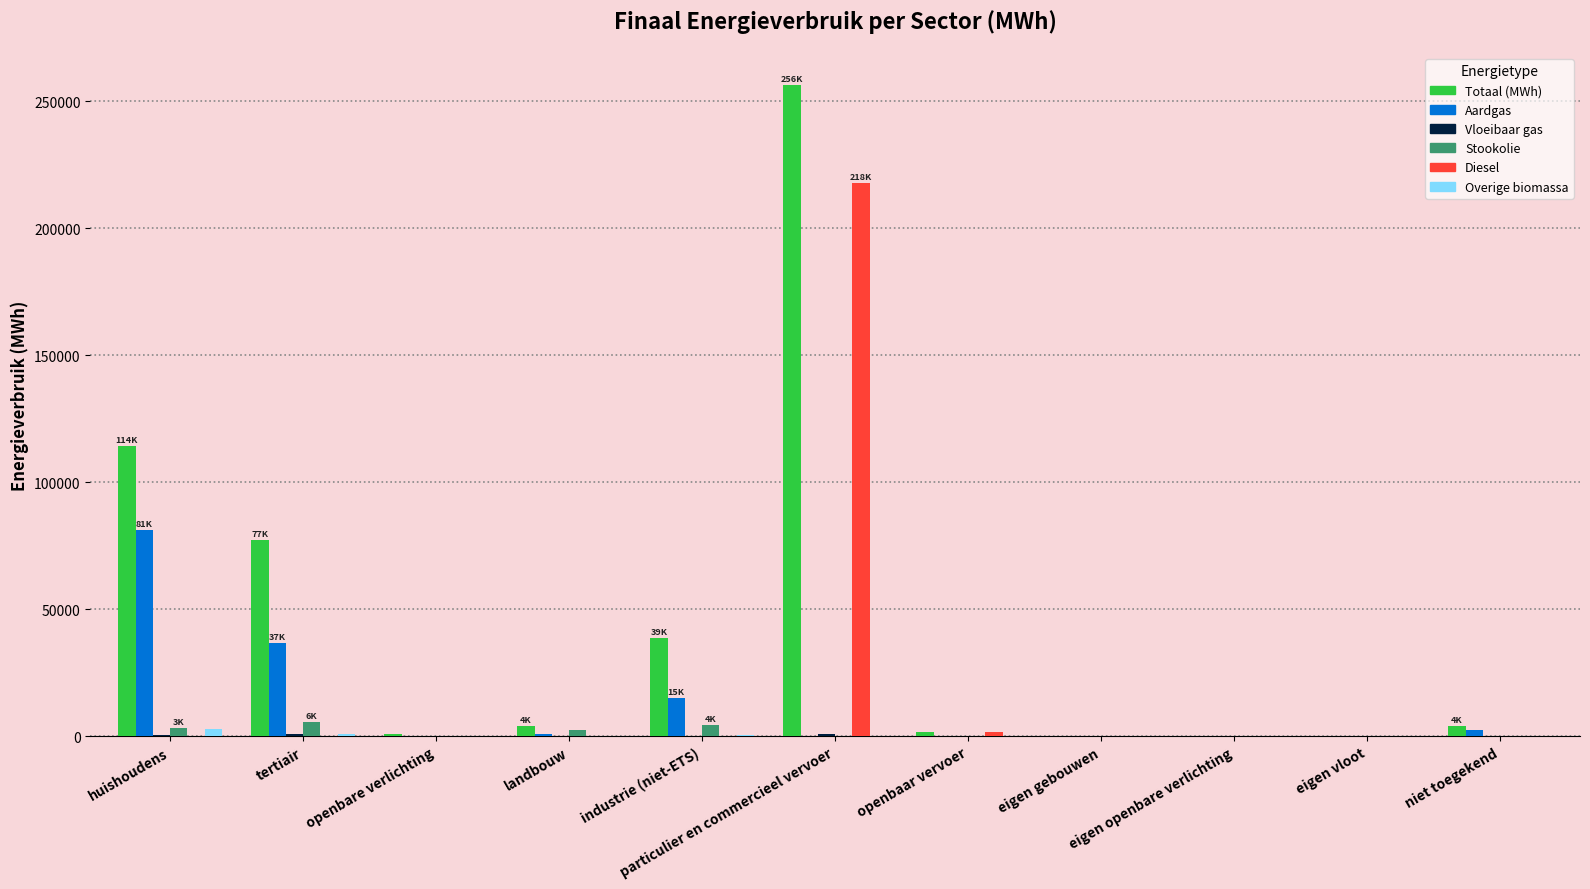

What is the maximum value shown in the chart?

256327.2